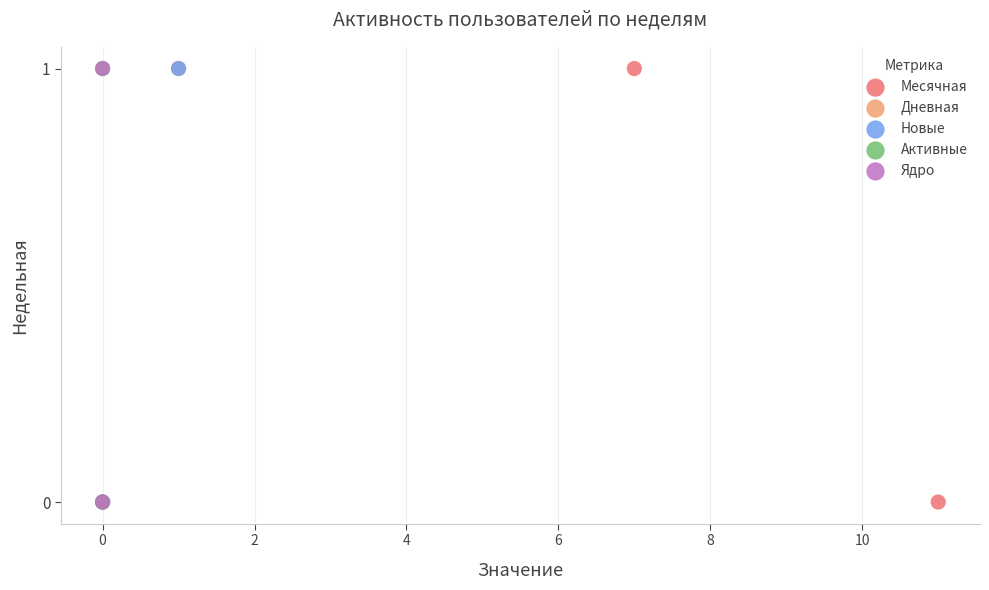

Which series contains the lowest Y value?

Месячная